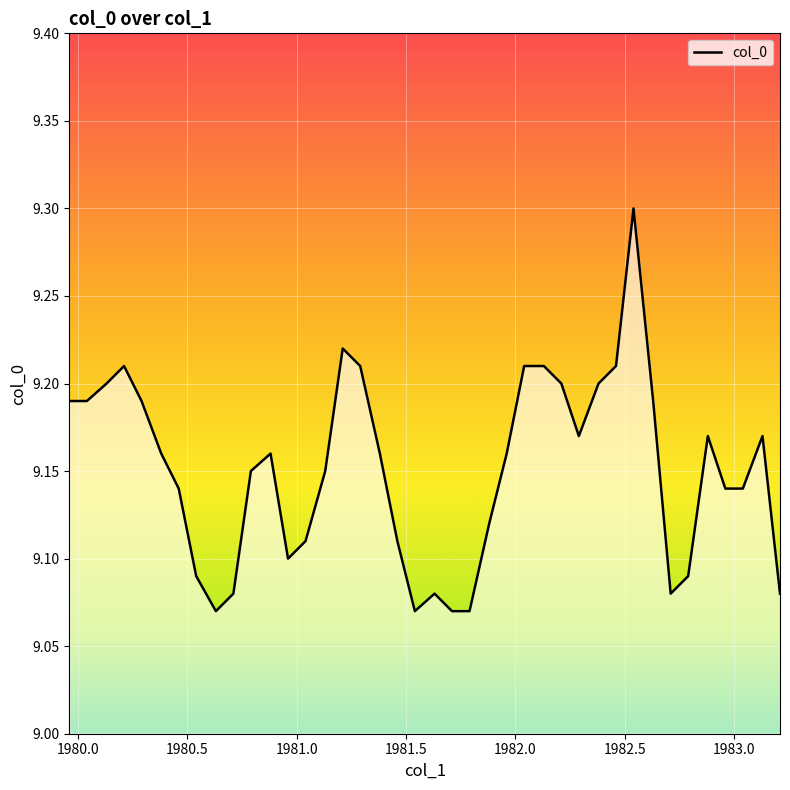

What is the maximum value shown in the chart?

9.3